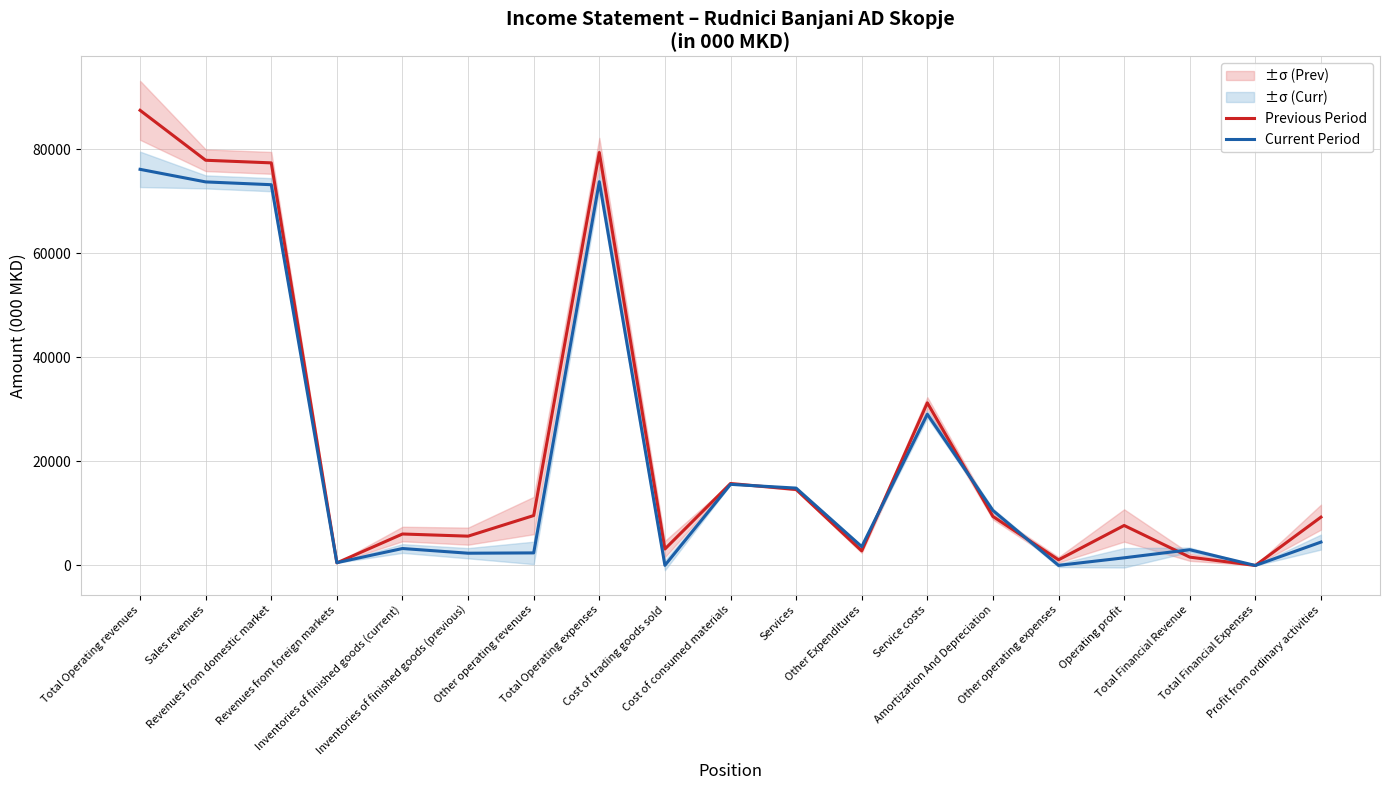

Is the value of Previous Period at Total Operating revenues greater than the value of Current Period at Total Operating revenues?

Yes